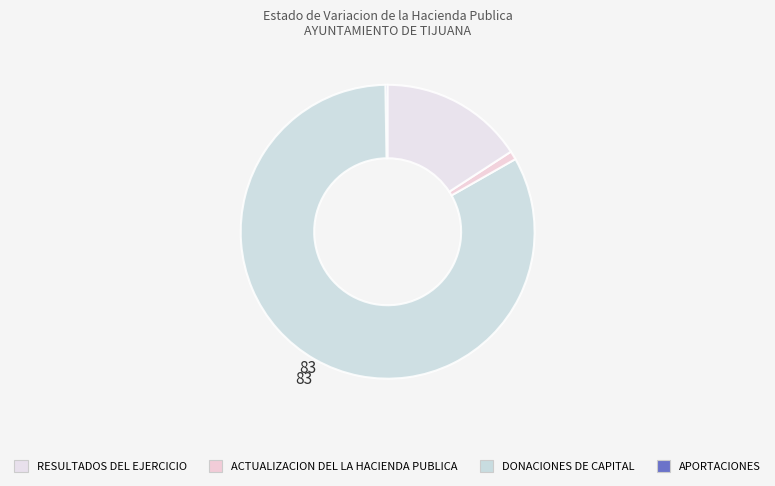

How many slices are in this pie chart?

4